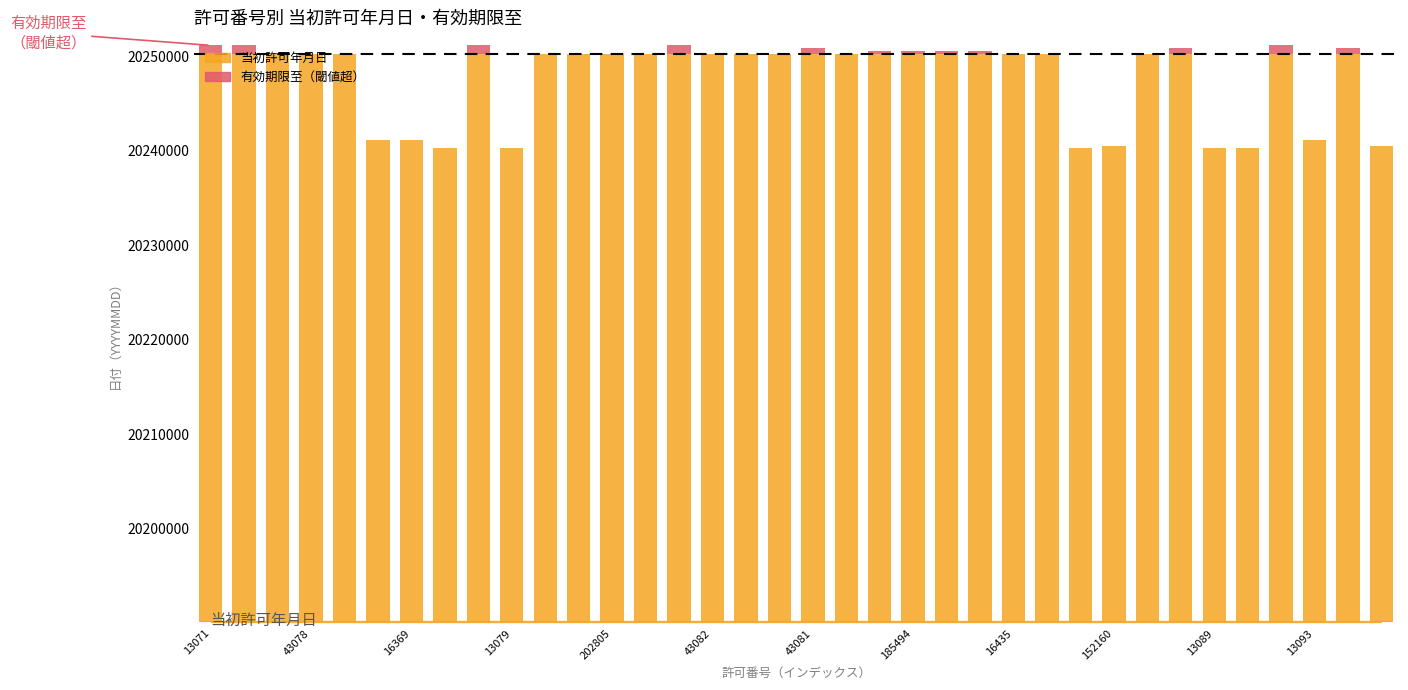

The chart shows a value of 142 at 23. True or false?

False